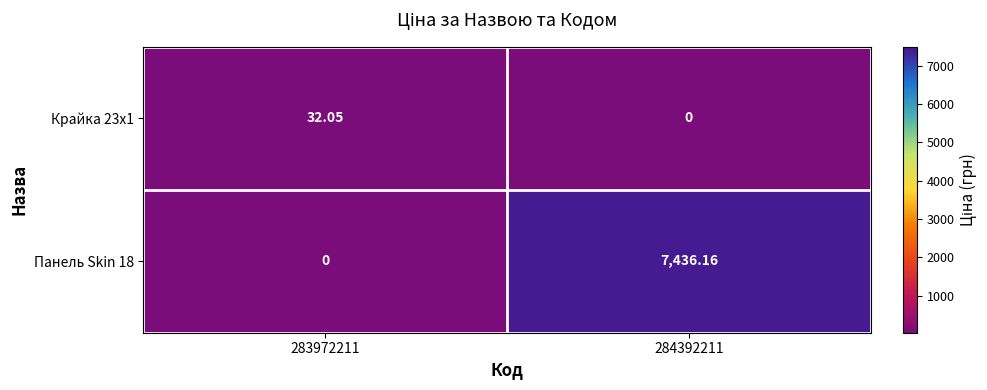

Which series has the widest spread of values?

Панель Skin 18